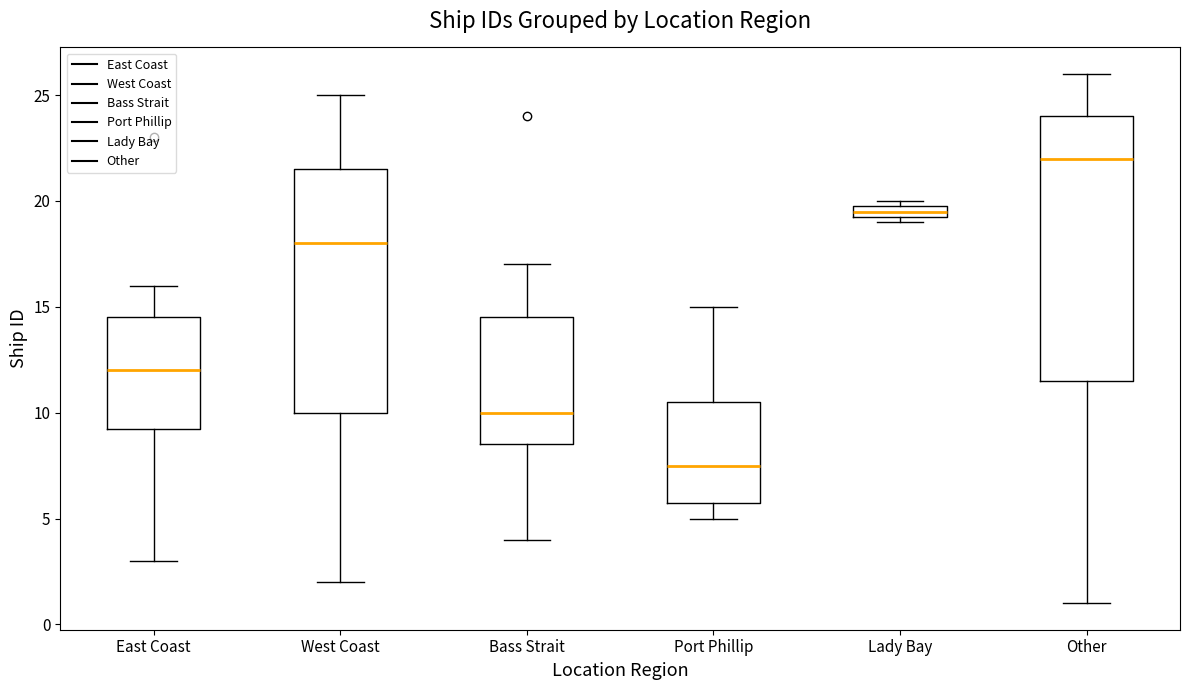

Comparing the boxes themselves (not the whiskers), which one is the tallest?

Other